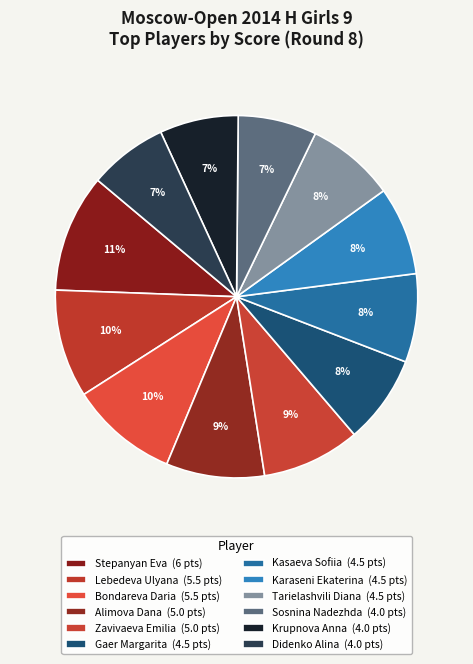

What portion of the pie excludes Krupnova Anna?

93.0%